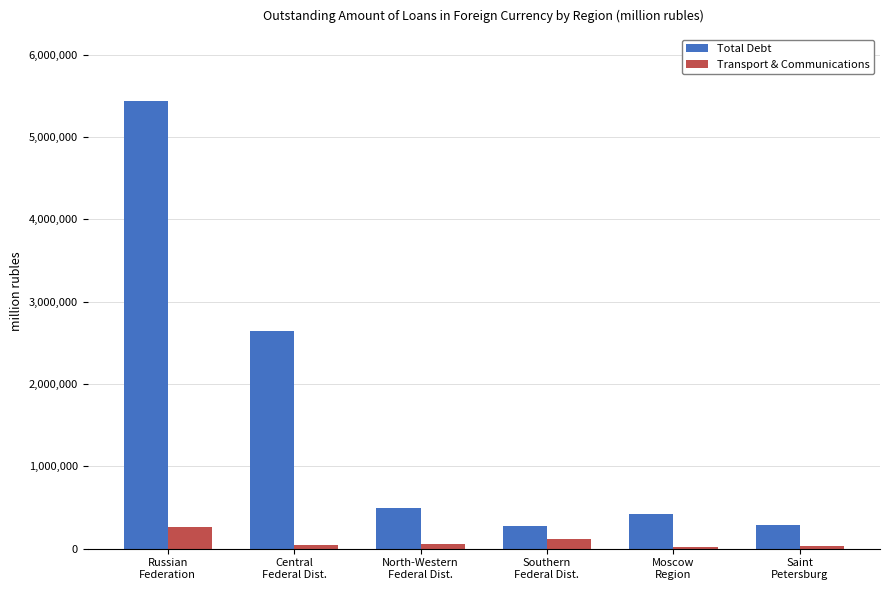

Which series has the largest total across all categories?

Total Debt